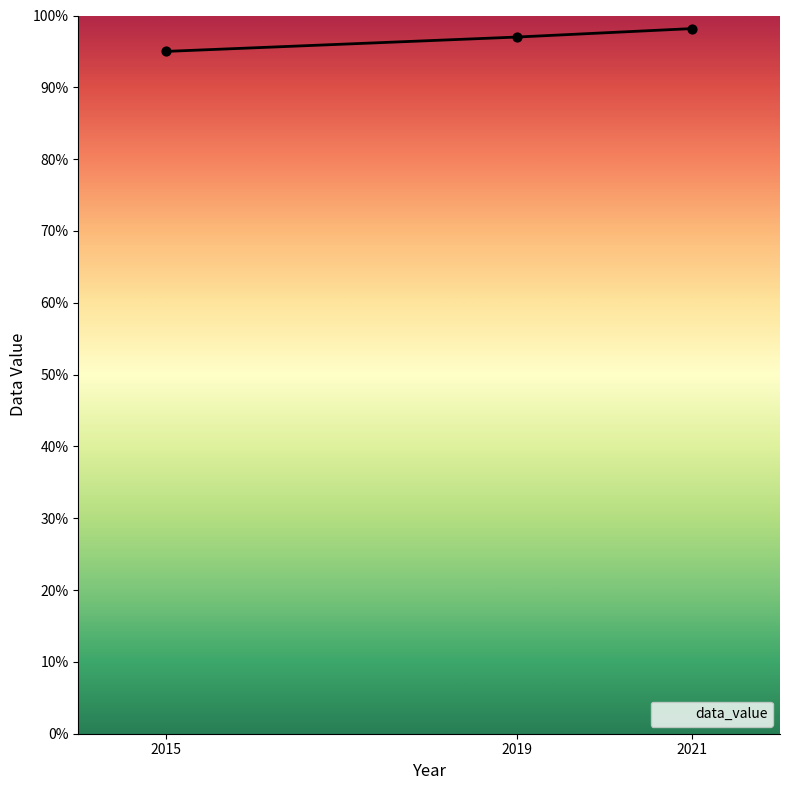

What is the change in value from 2019 to 2021?

+1.2